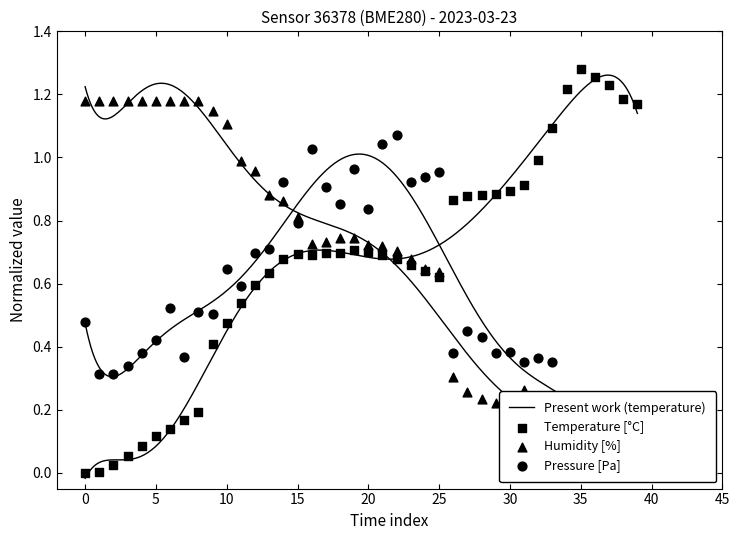

Which series has the largest total across all categories?

humidity